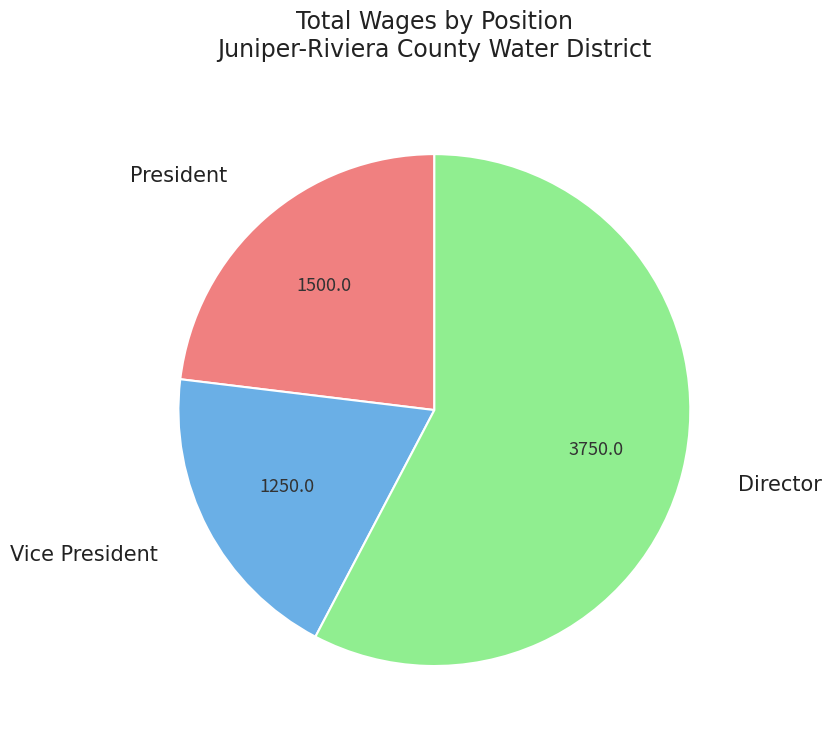

Rank the categories by value from lowest to highest.

Vice President, President, Director